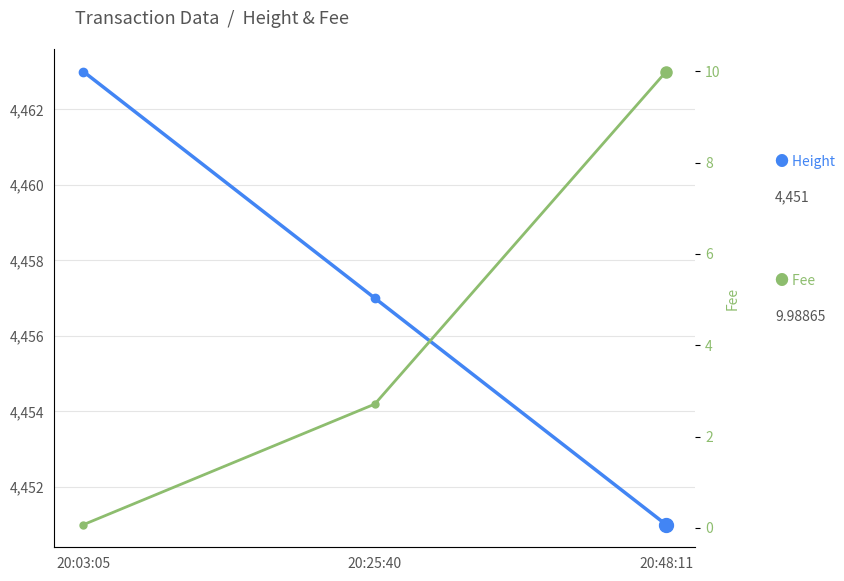

At 20:48:11, list the series in order from smallest to largest.

Fee, Height